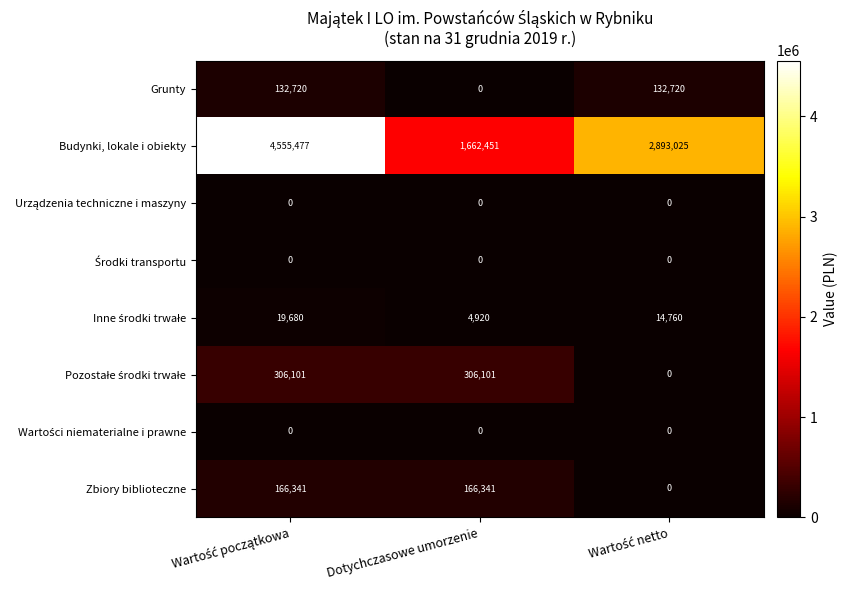

What is the sum of all Grunty values?

265440